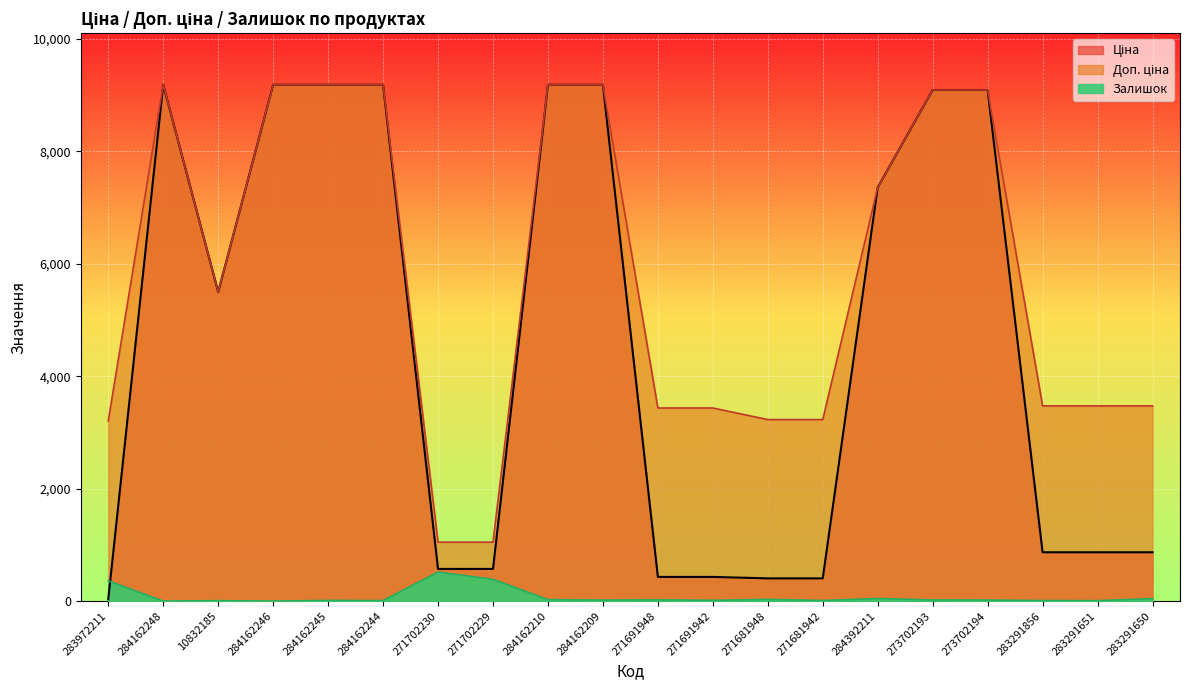

How many lines are shown in the chart?

3